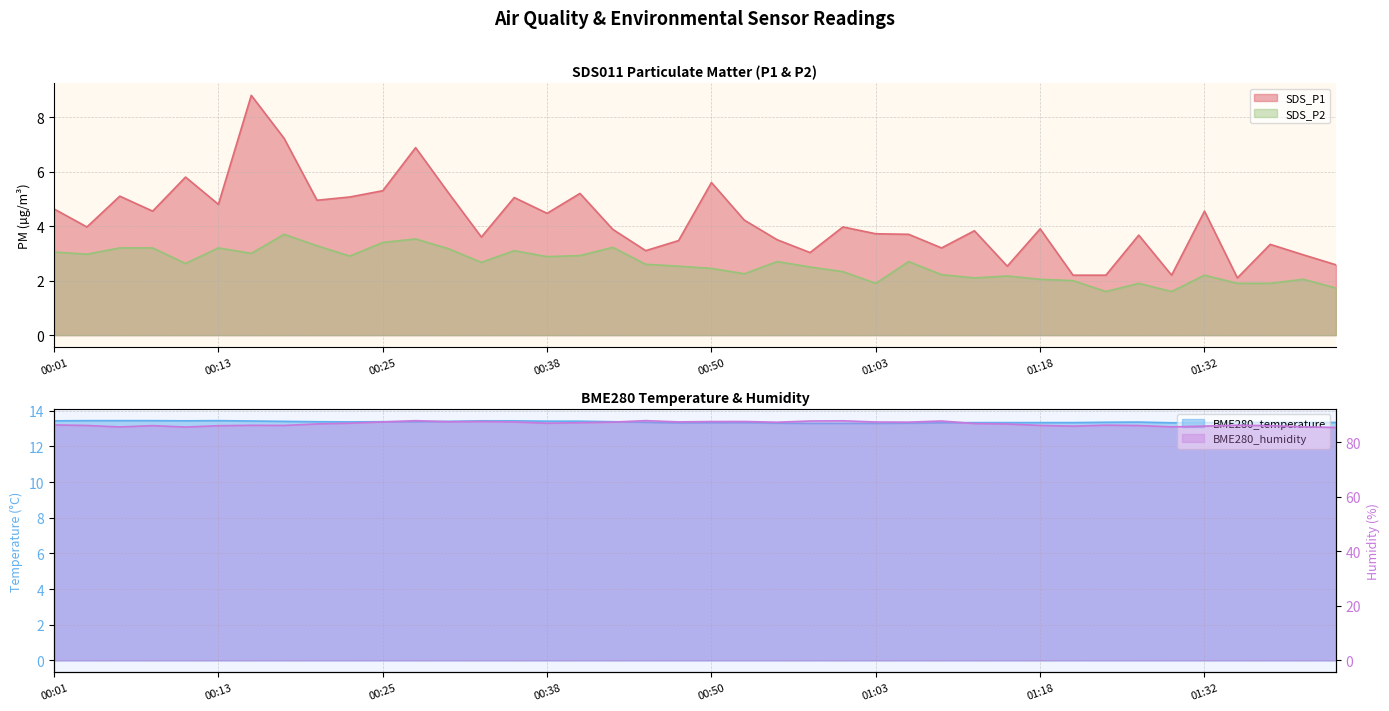

What is the difference between the SDS_P2 values at 00:57 and 00:18?

1.2